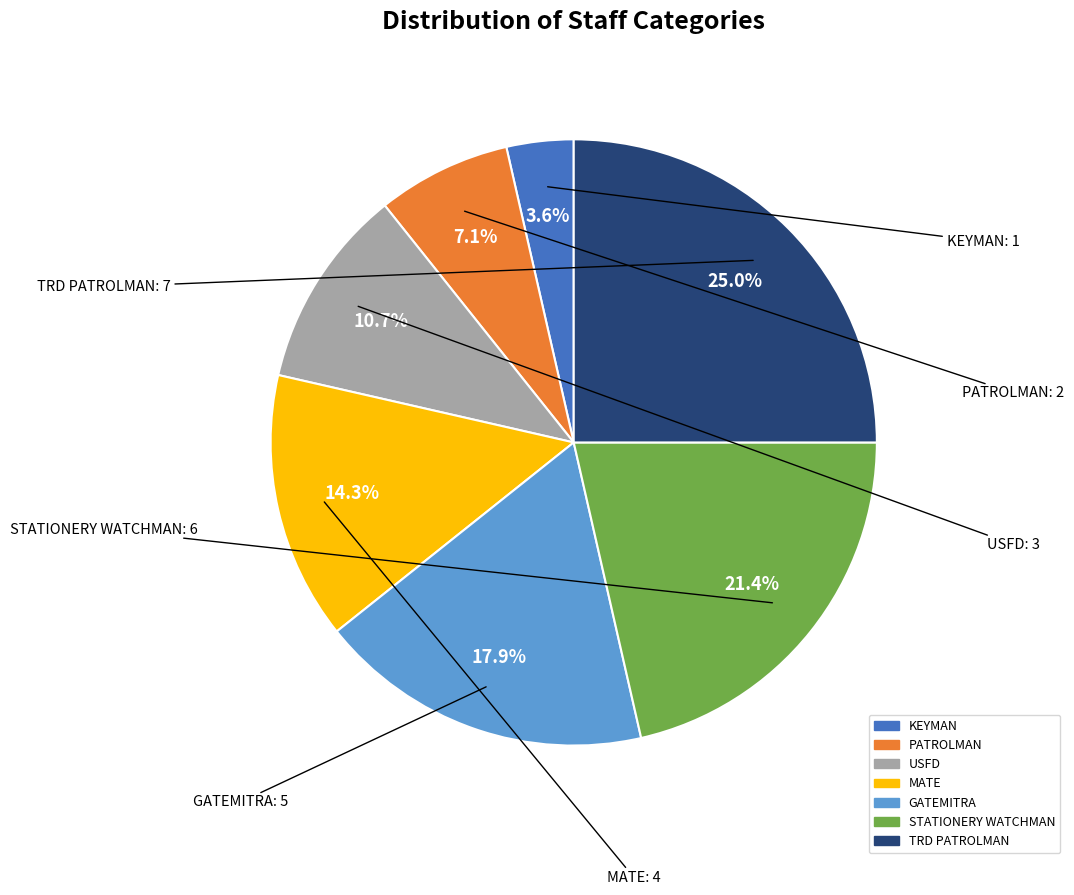

Rank the categories by value from highest to lowest.

TRD PATROLMAN, STATIONERY WATCHMAN, GATEMITRA, MATE, USFD, PATROLMAN, KEYMAN